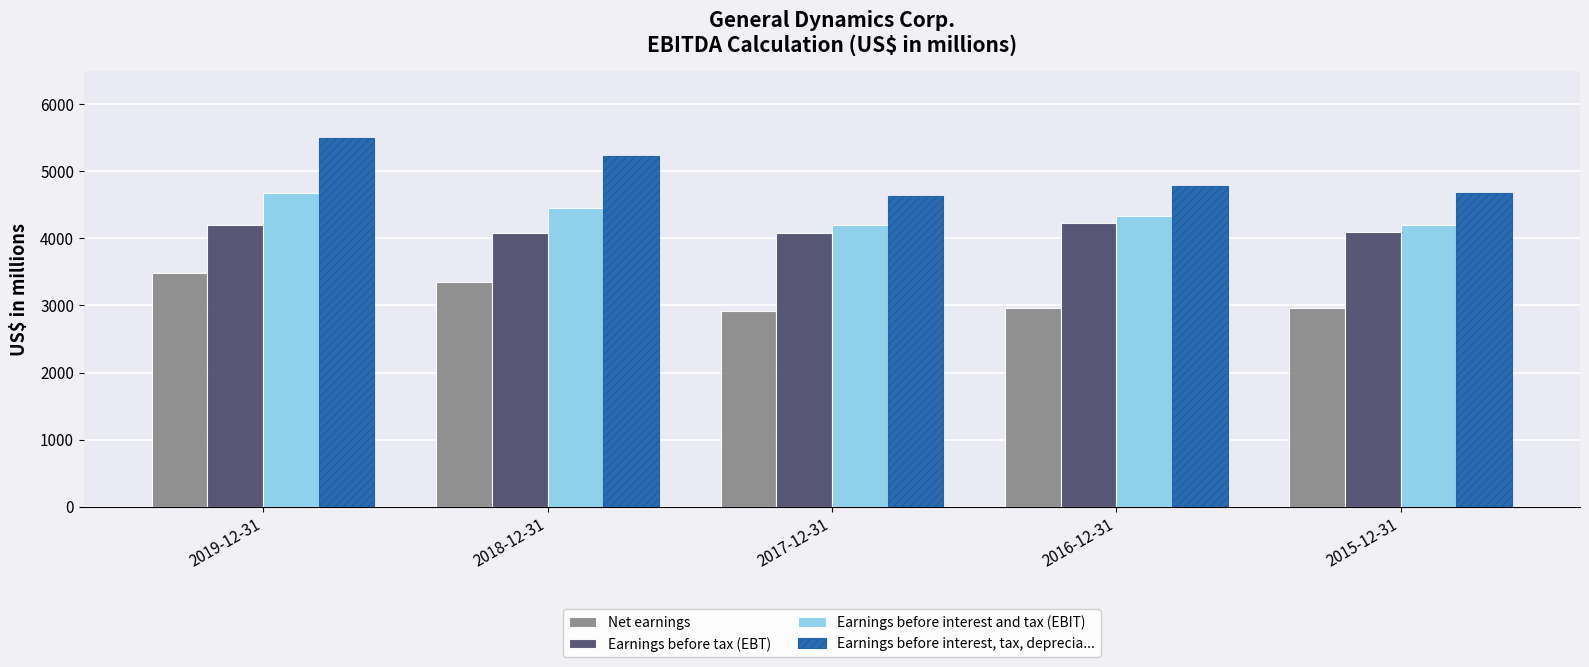

At which category is the sum across all series the highest?

2019-12-31